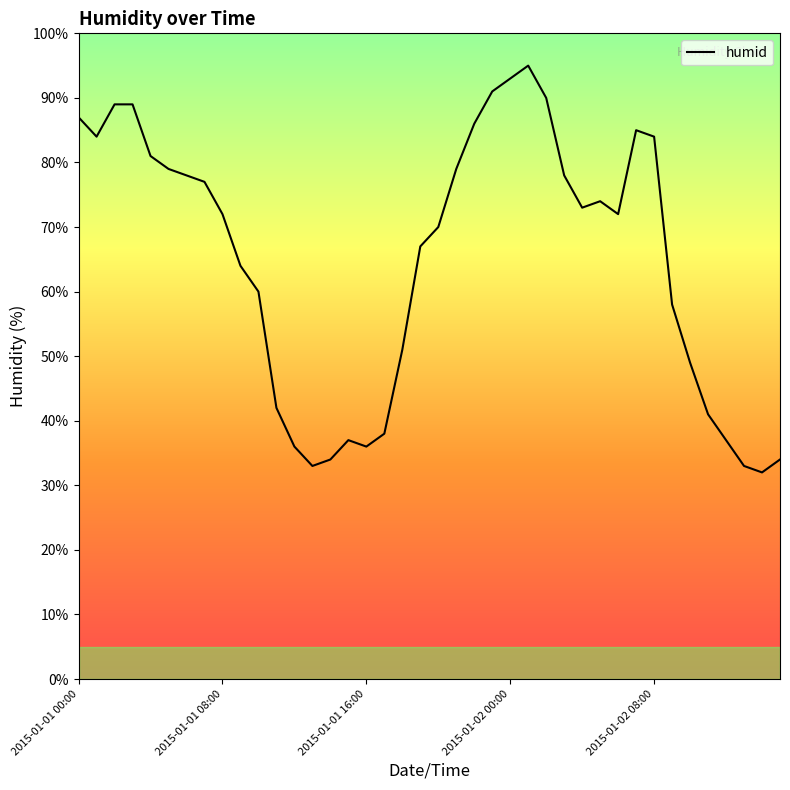

What is the difference between the maximum and minimum values?

63